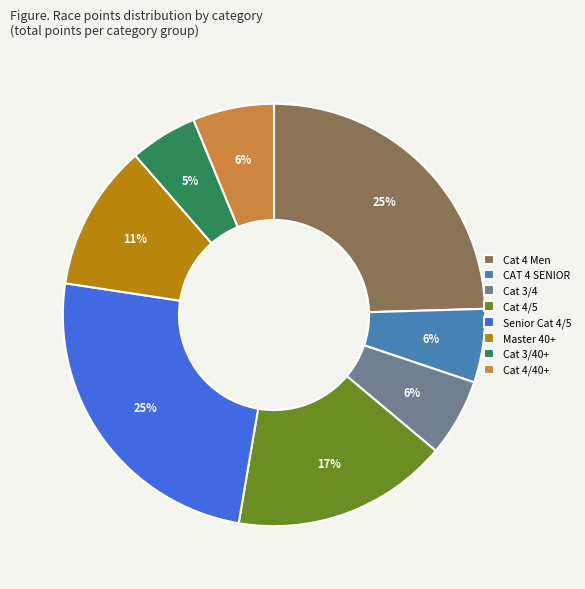

Does Senior Cat 4/5 represent more than half of the total?

No